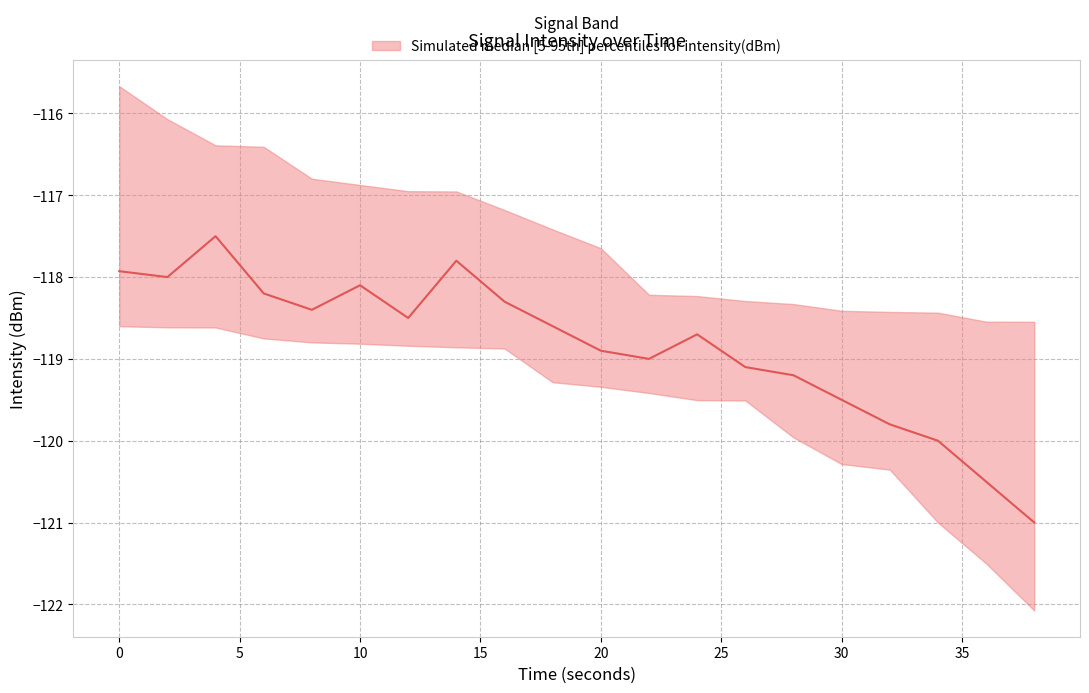

The value of upper at 19 is -34.0. True or false?

False